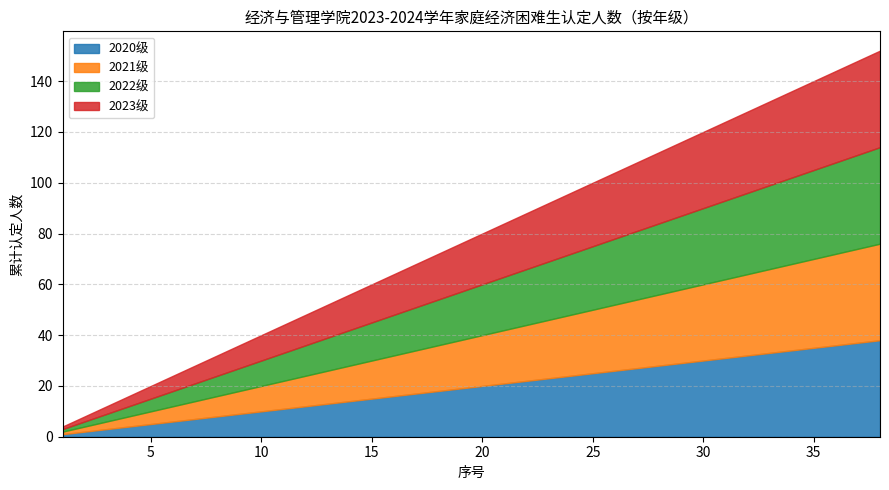

Rank the series at 6 from highest to lowest value.

2020级, 2021级, 2022级, 2023级